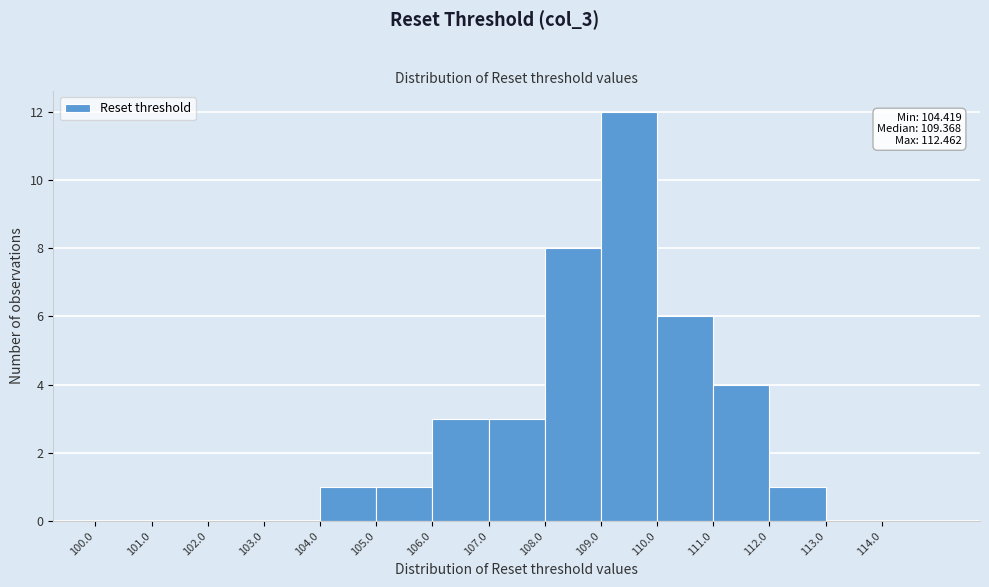

Over which range of the x-axis is the bar tallest?

109 to 110